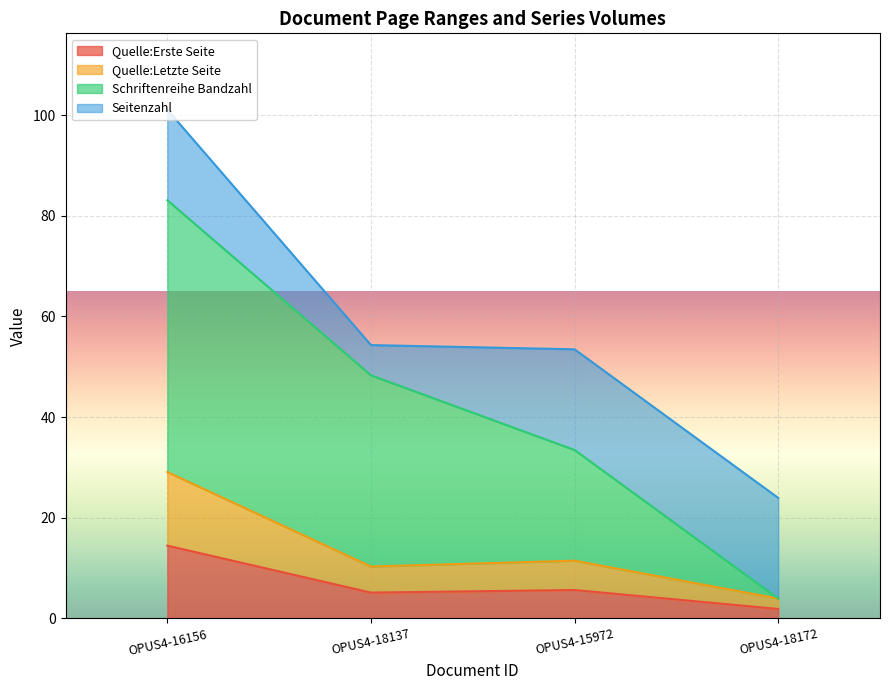

What is the highest value of the Quelle:Erste Seite series?

14.5